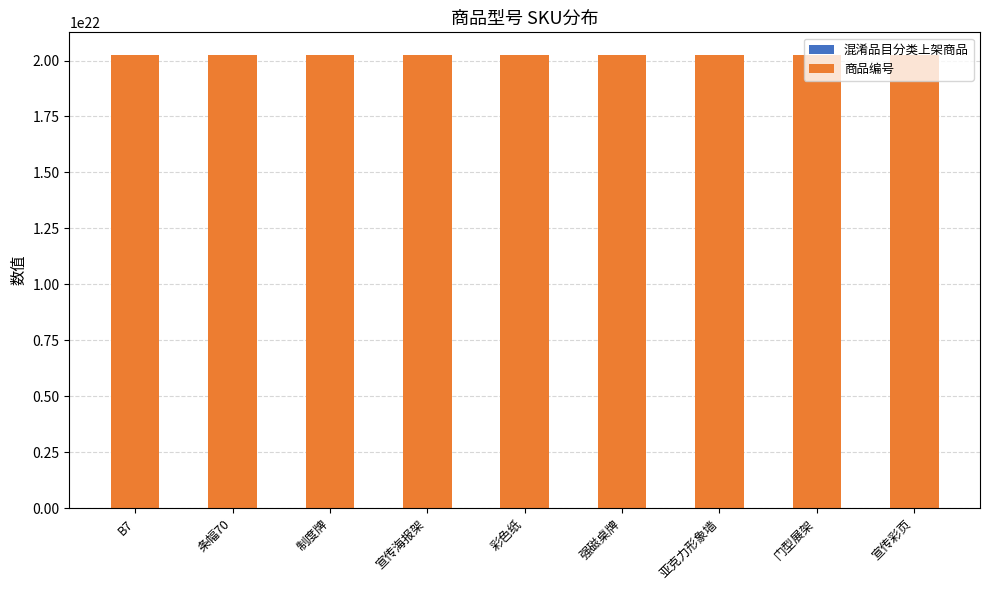

What is the label of the 7th bar from the left?

亚克力形象墙